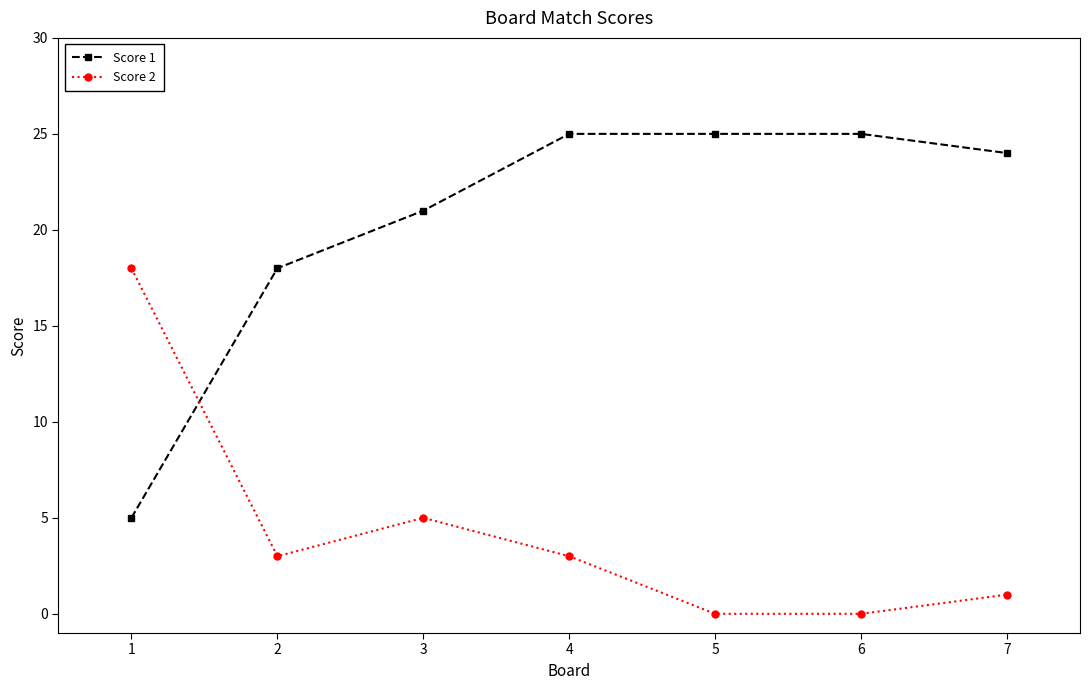

What is the value of the Score 1 point at the 4th from the left?

25